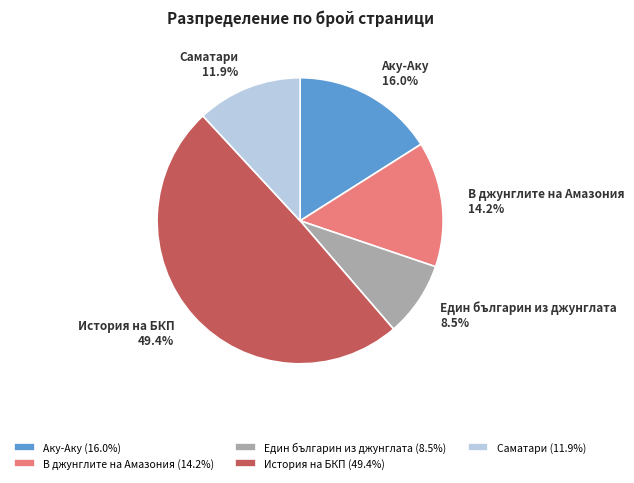

To the nearest percent, what is the combined percentage of Аку-Аку and Един българин из джунглата?

24%